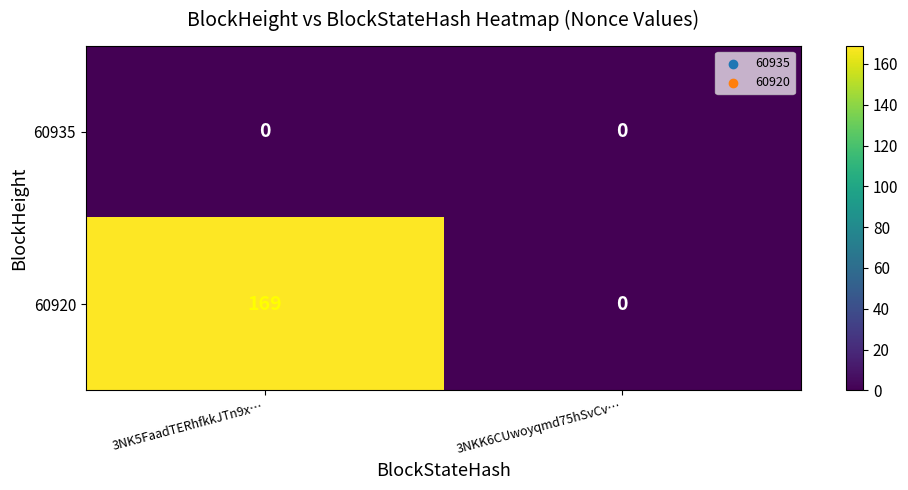

The 60920 series shows 84 at 3NKK6CUwoyqmd75hSvCv…. True or false?

False